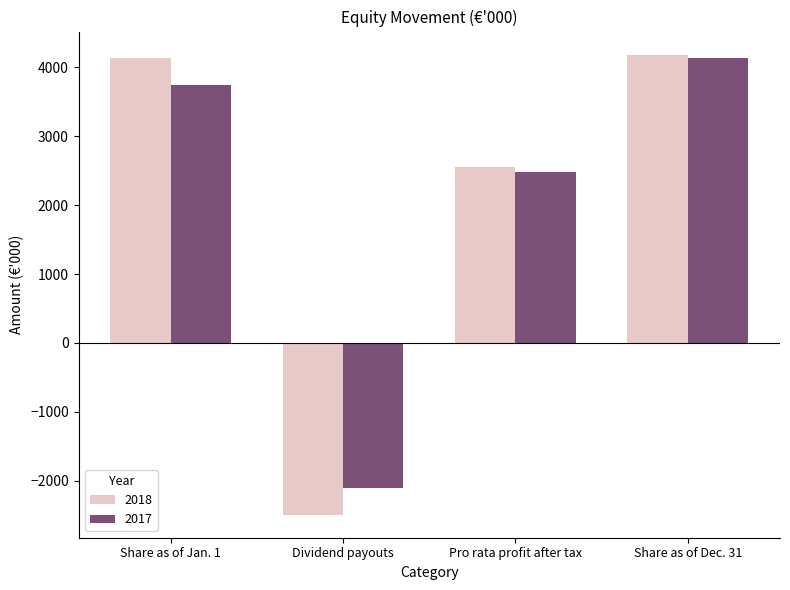

The 2018 series shows 3414 at Pro rata profit after tax. True or false?

False